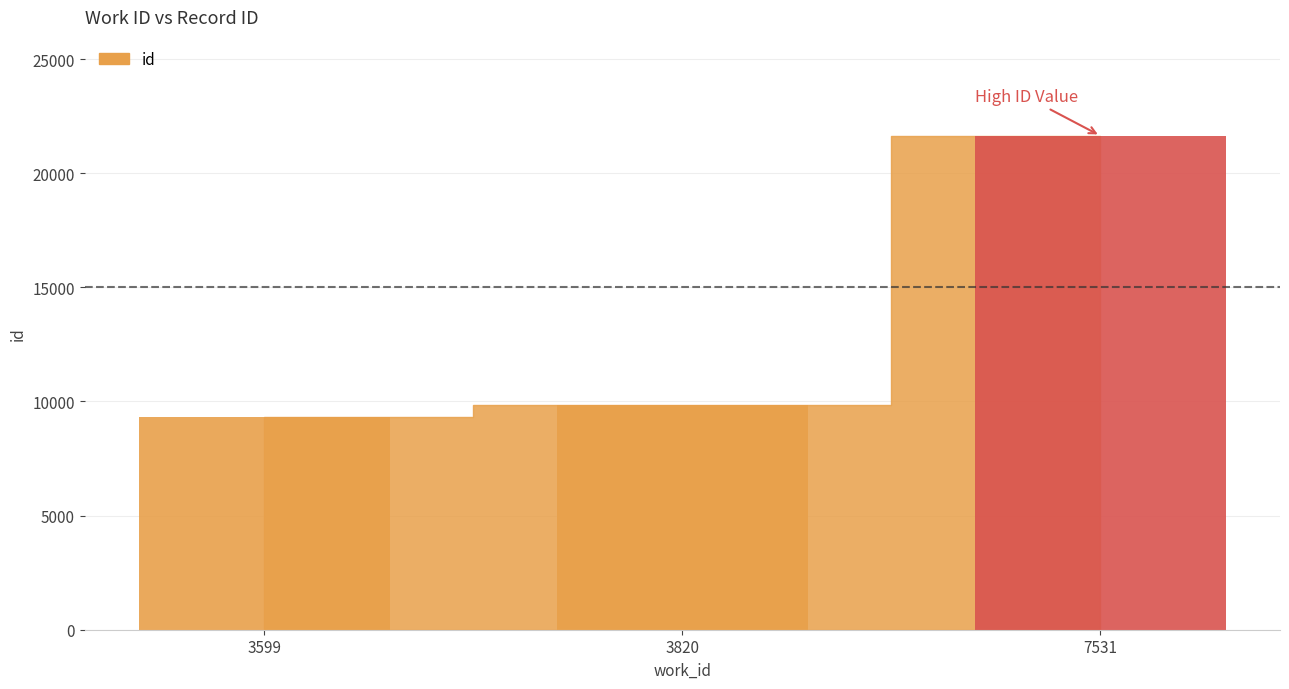

Does the chart contain stacked bars?

No